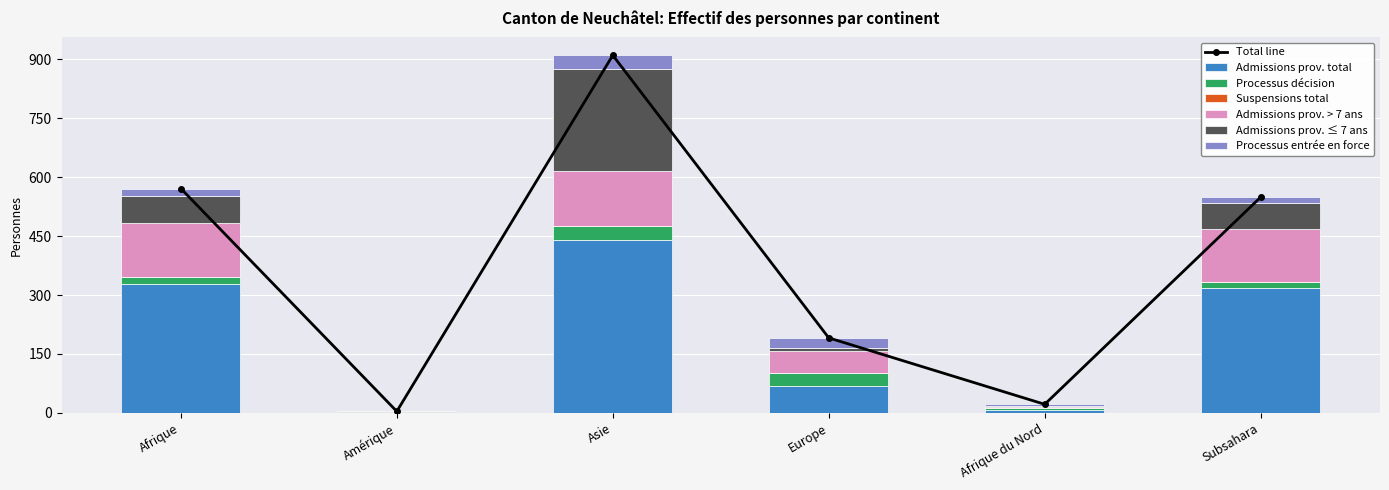

Is it true that Processus entrée en force equals 19 at Subsahara?

False